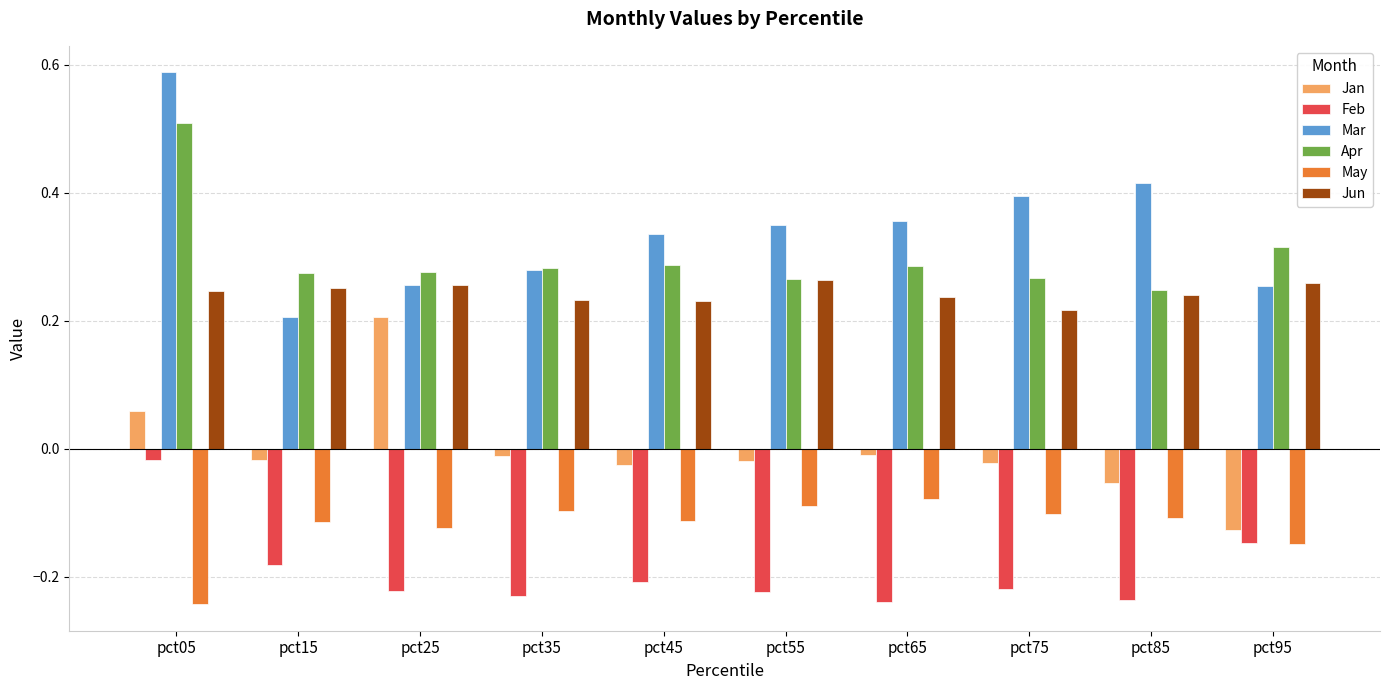

How many bars are there in each group?

6